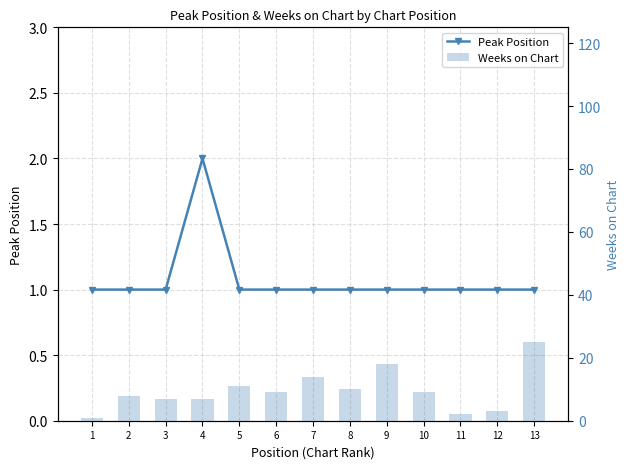

At which category is the sum across all series the highest?

13